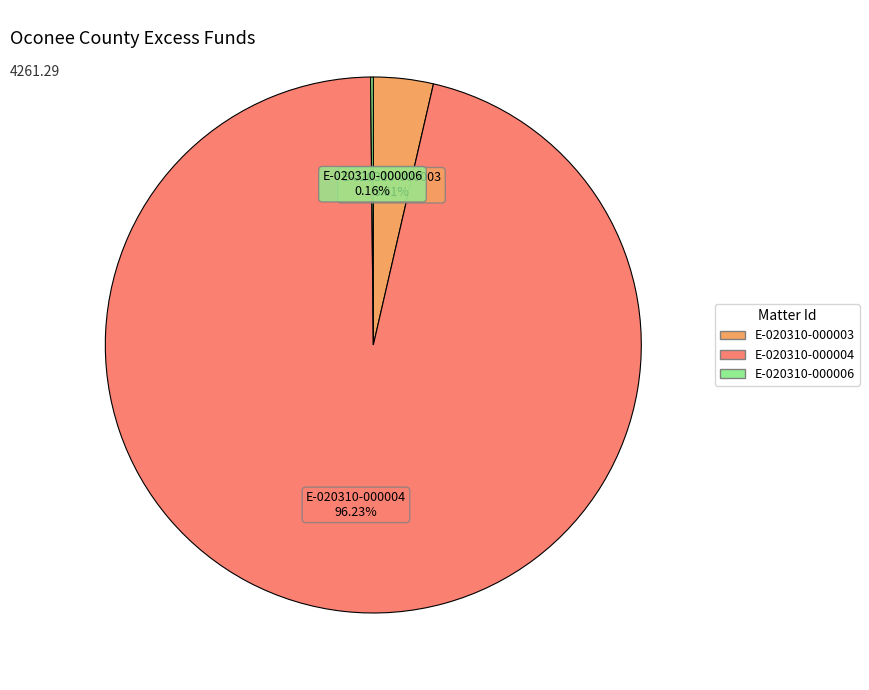

Does any single category account for the majority?

Yes